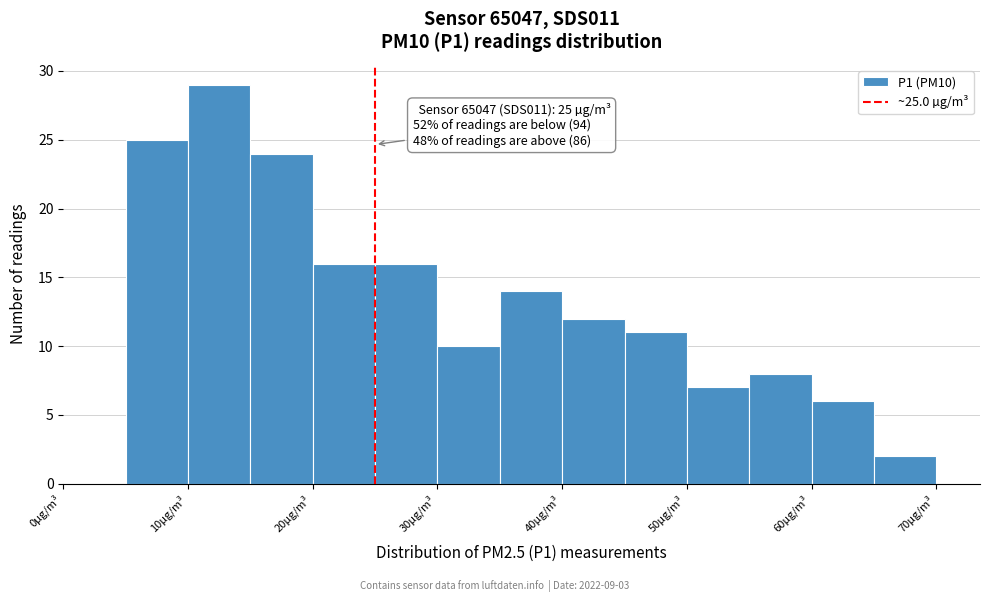

Which range on the x-axis has the tallest bar?

10 to 15